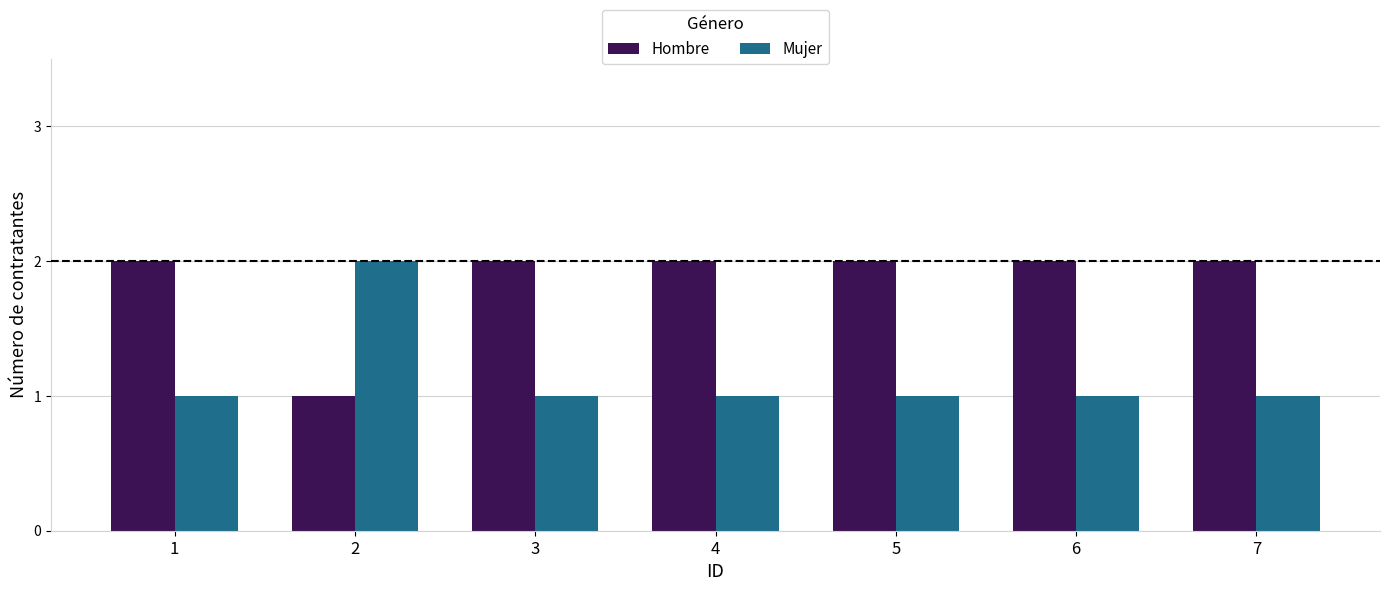

What is the total value across all series at 3?

3